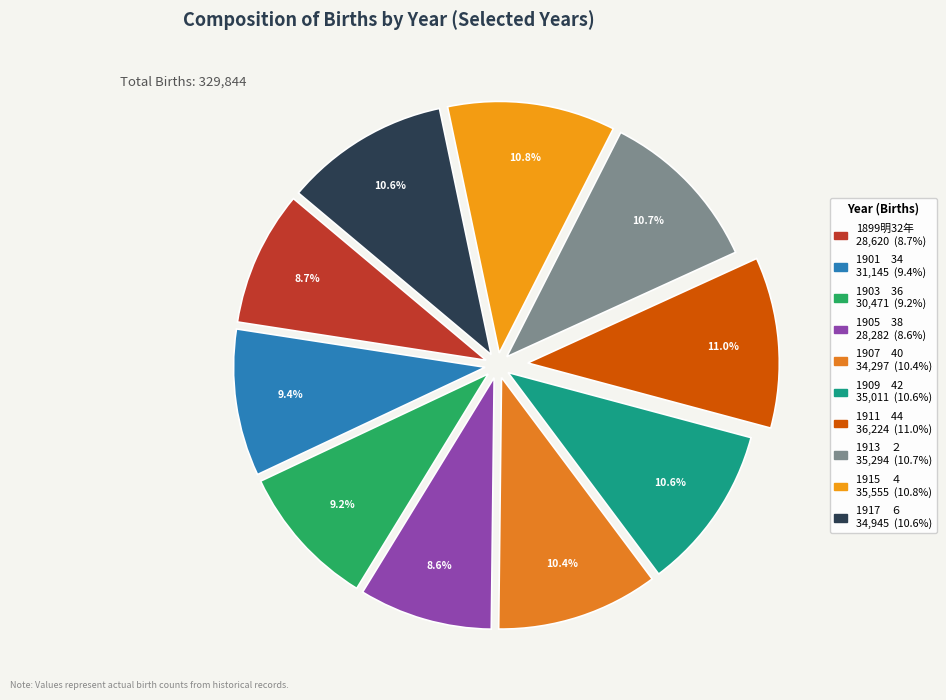

Which category has the smallest portion of the pie?

1905　38